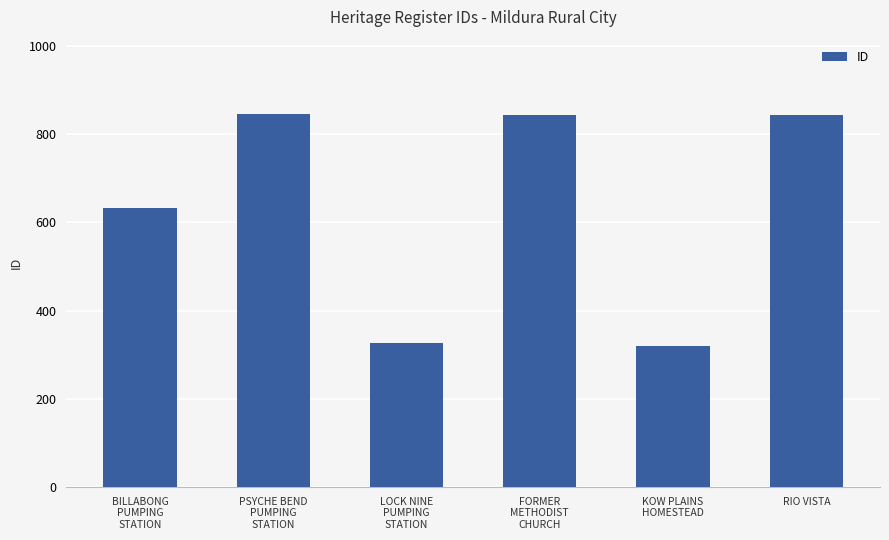

What is the value of the 3rd bar from the left?

327